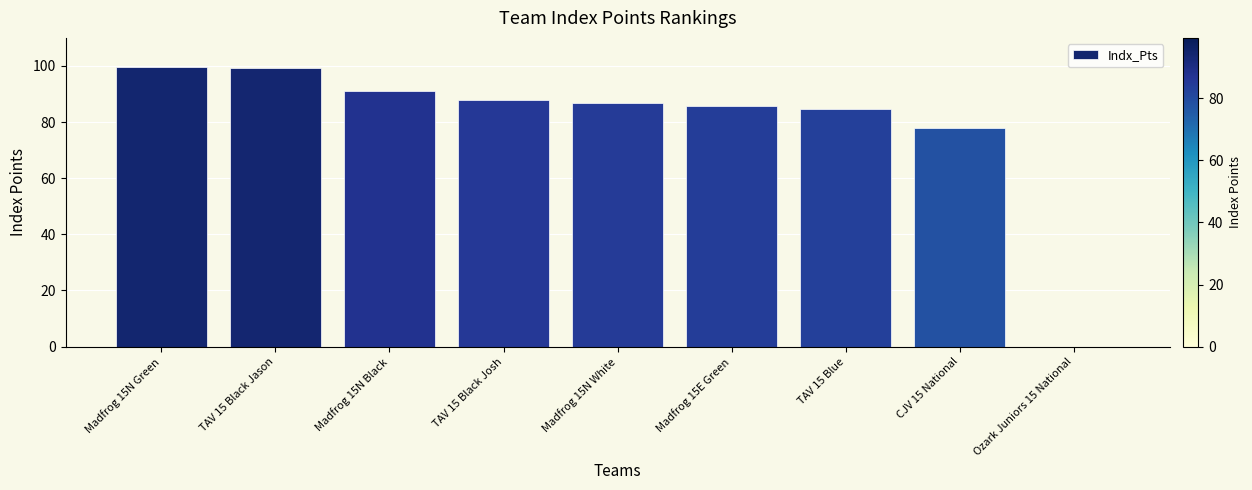

What is the greatest value displayed?

99.5